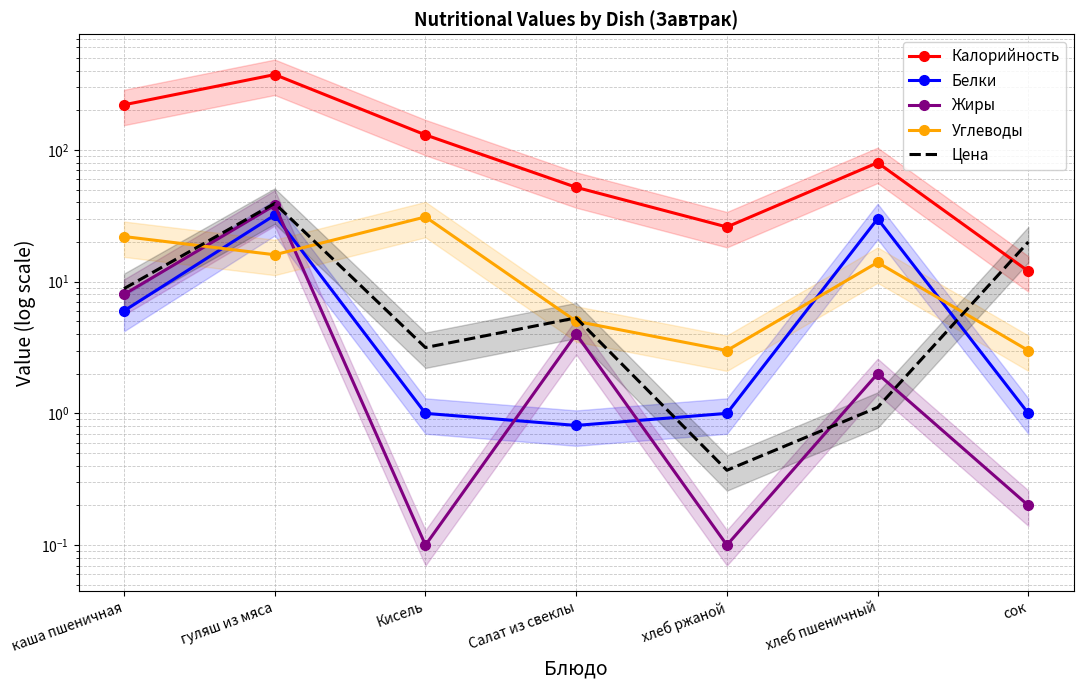

What is the average value of the Калорийность series?

127.6